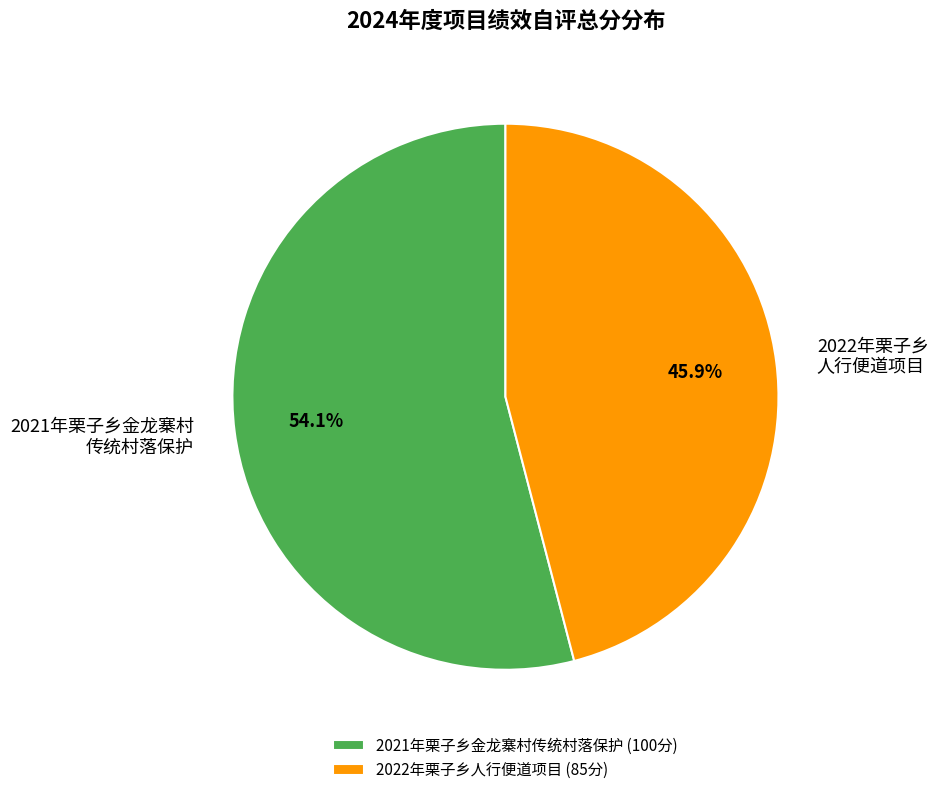

Count the number of slices in the pie.

2